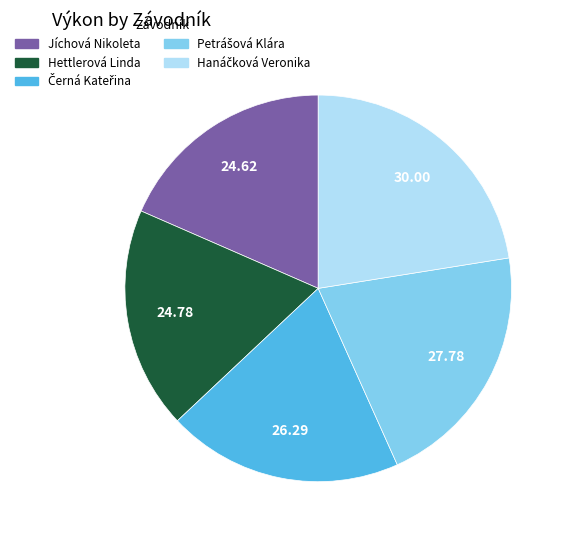

Is there a majority slice in this chart?

No